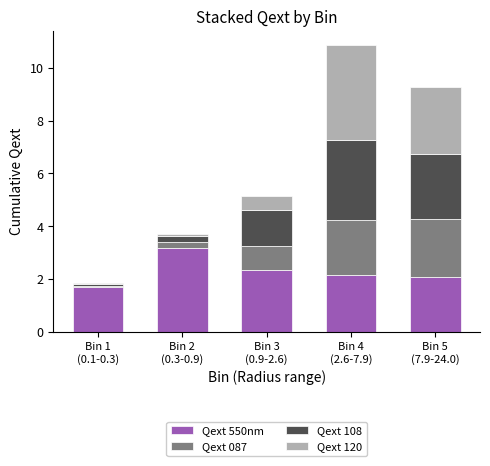

What is the highest value of the Qext 550nm series?

3.2